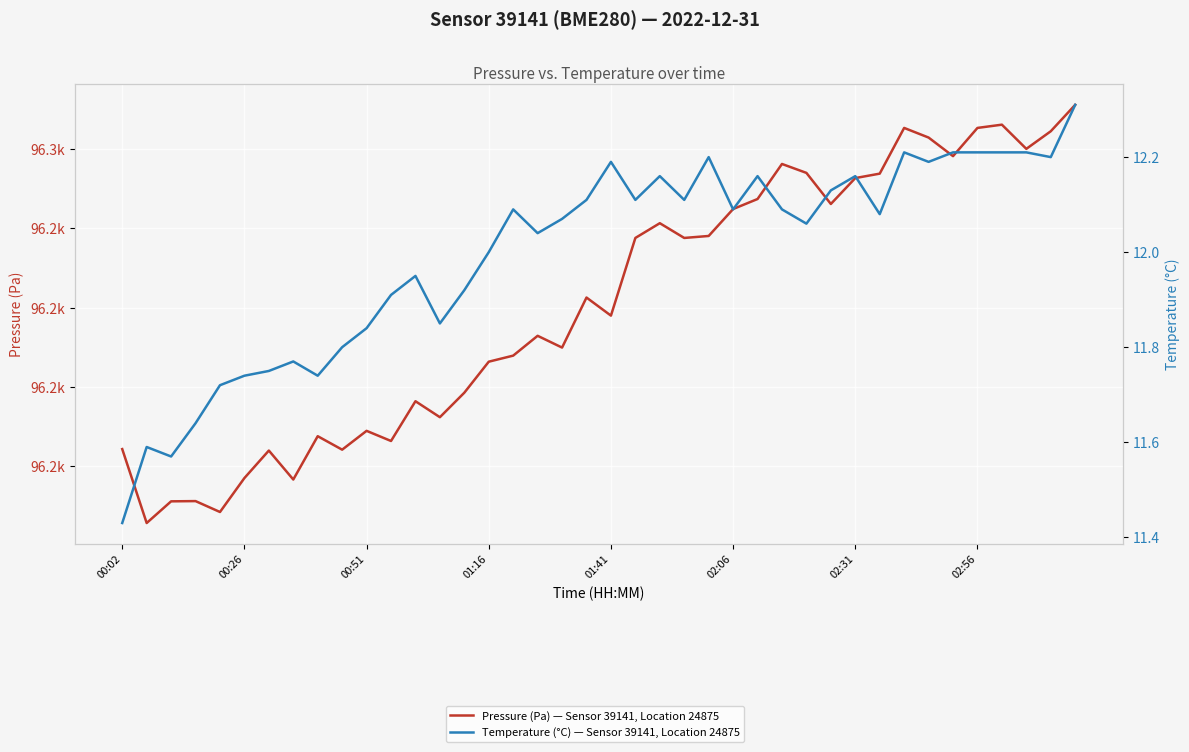

Which series has the largest total across all categories?

Pressure (Pa) — Sensor 39141, Location 24875